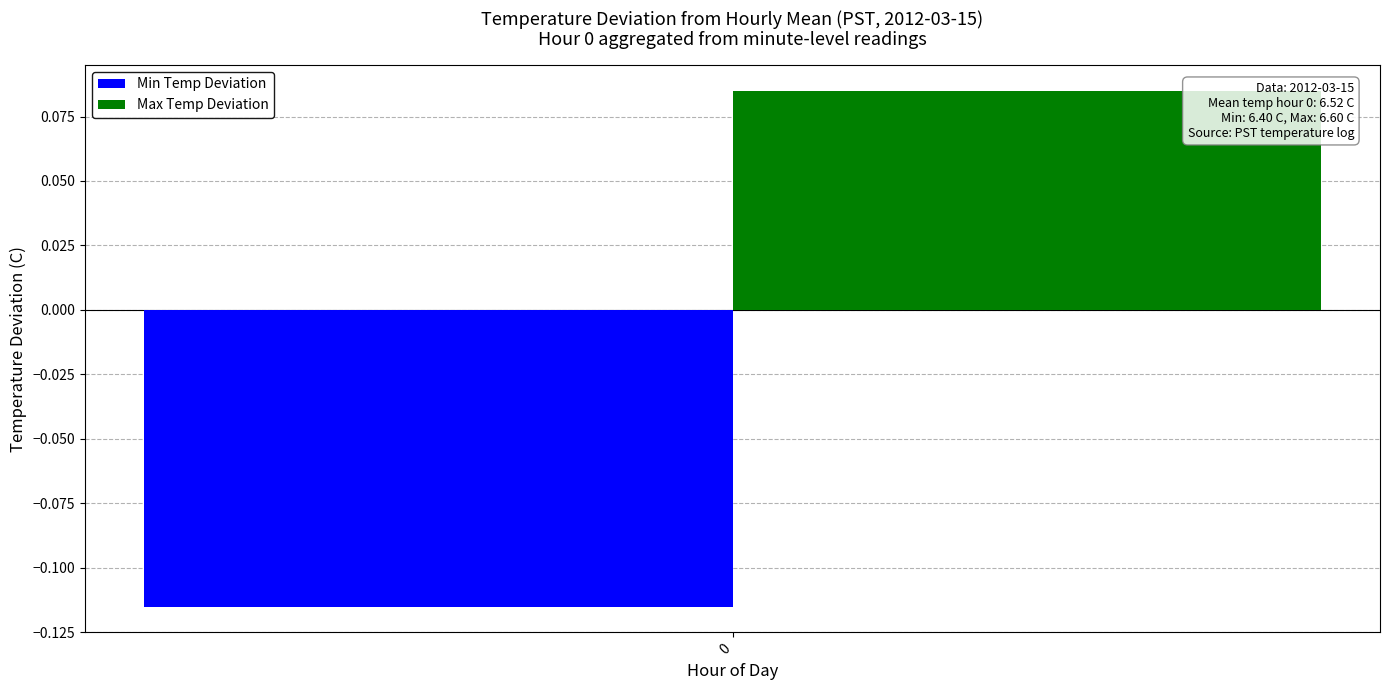

Which series has the largest range (max minus min)?

Min Temp Deviation